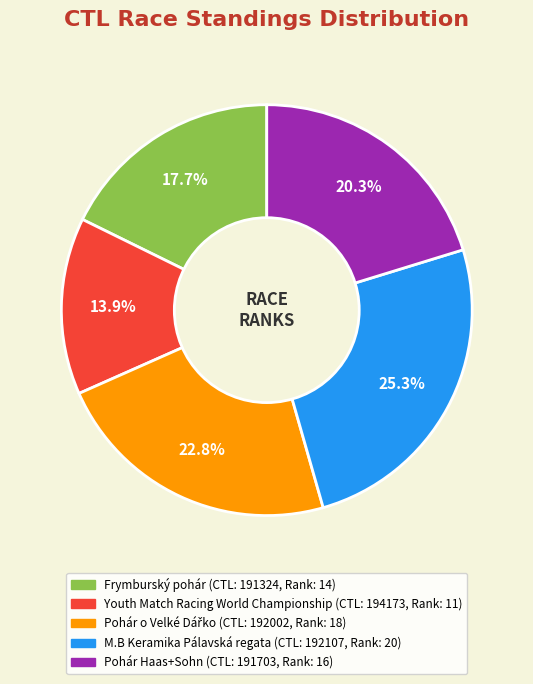

Is there a majority slice in this chart?

No